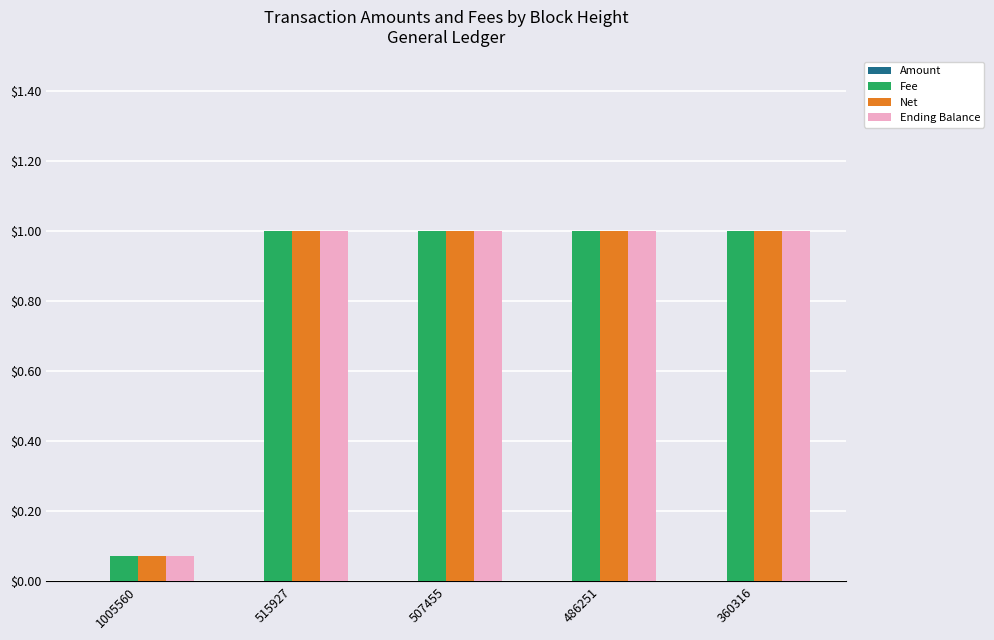

What value does the Ending Balance series have at 360316?

1.0